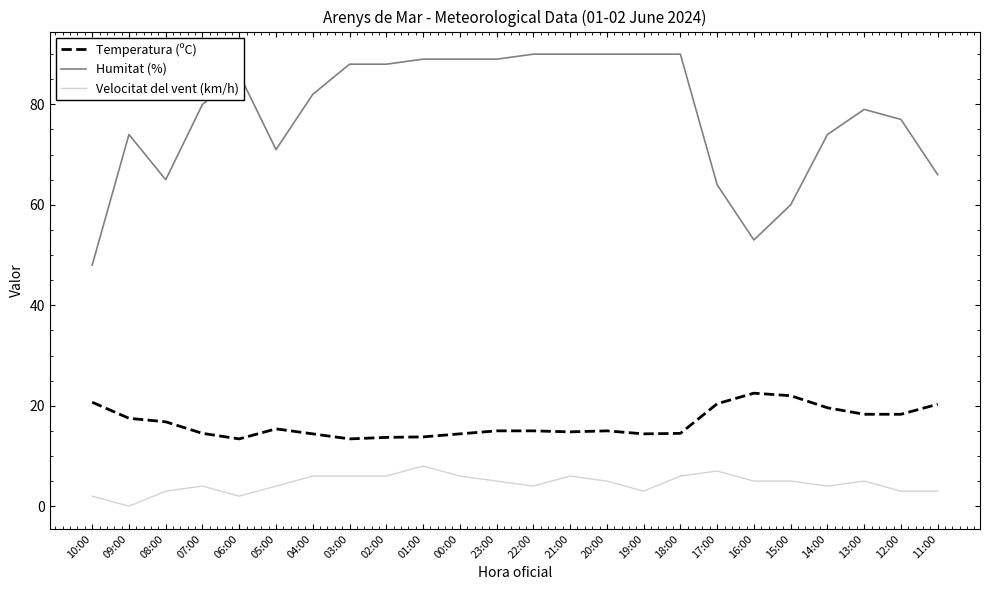

Is it true that Velocitat del vent (km/h) equals 0.0 at 09:00?

True